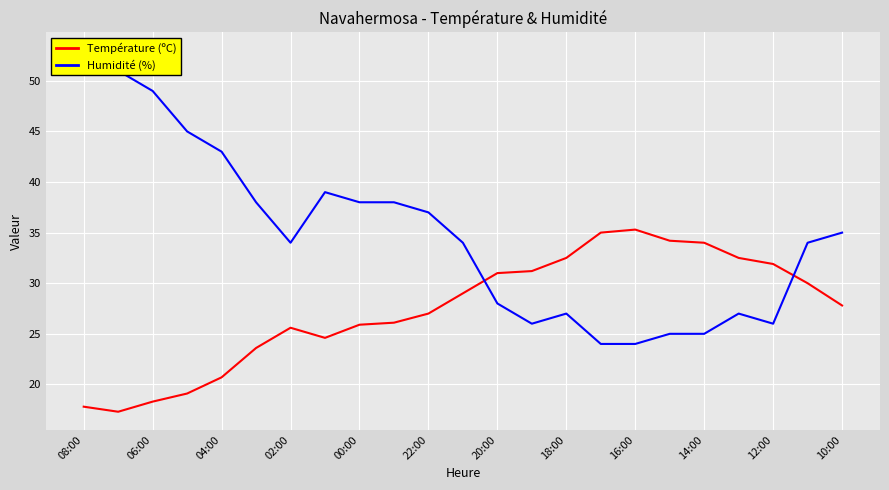

How many intersections are there between Humidité (%) and Température (ºC)?

2